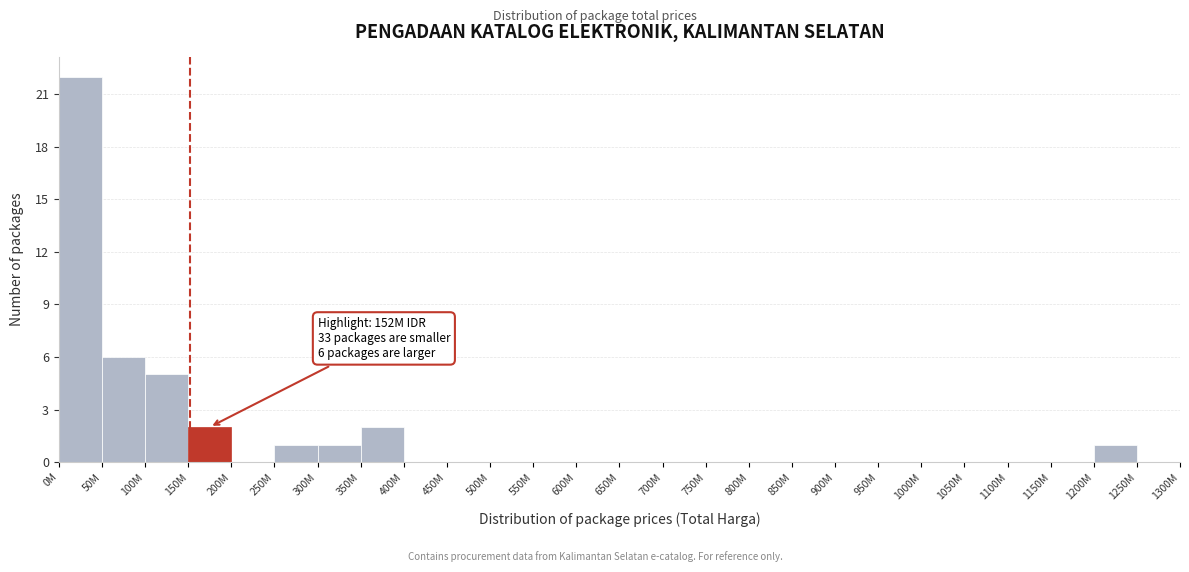

Reading left to right, what are all the values shown in this chart?

0M=22	50M=6	100M=5	150M=2	200M=0	250M=1	300M=1	350M=2	400M=0	450M=0	500M=0	550M=0	600M=0	650M=0	700M=0	750M=0	800M=0	850M=0	900M=0	950M=0	1000M=0	1050M=0	1100M=0	1150M=0	1200M=1	1250M=0